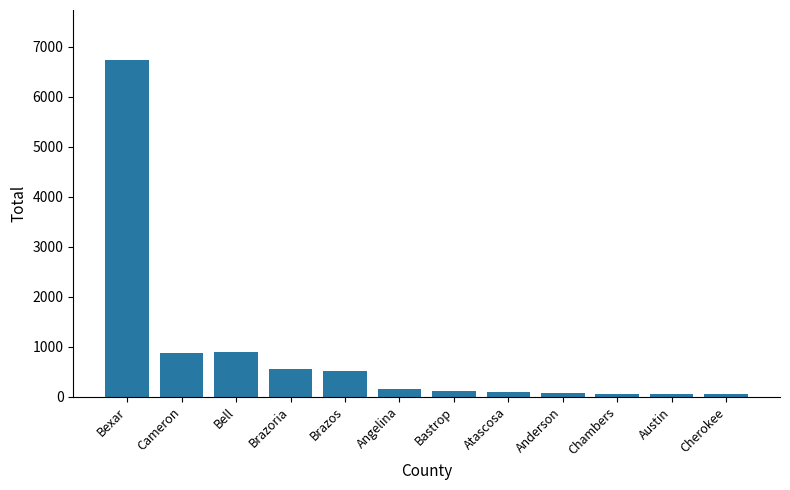

What is the greatest value displayed?

6727